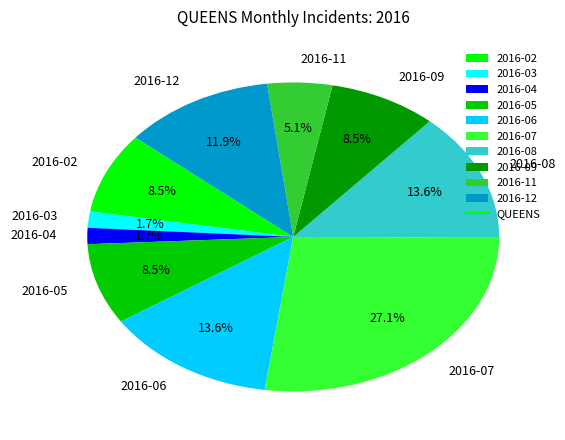

What is the largest slice in the pie chart?

2016-07